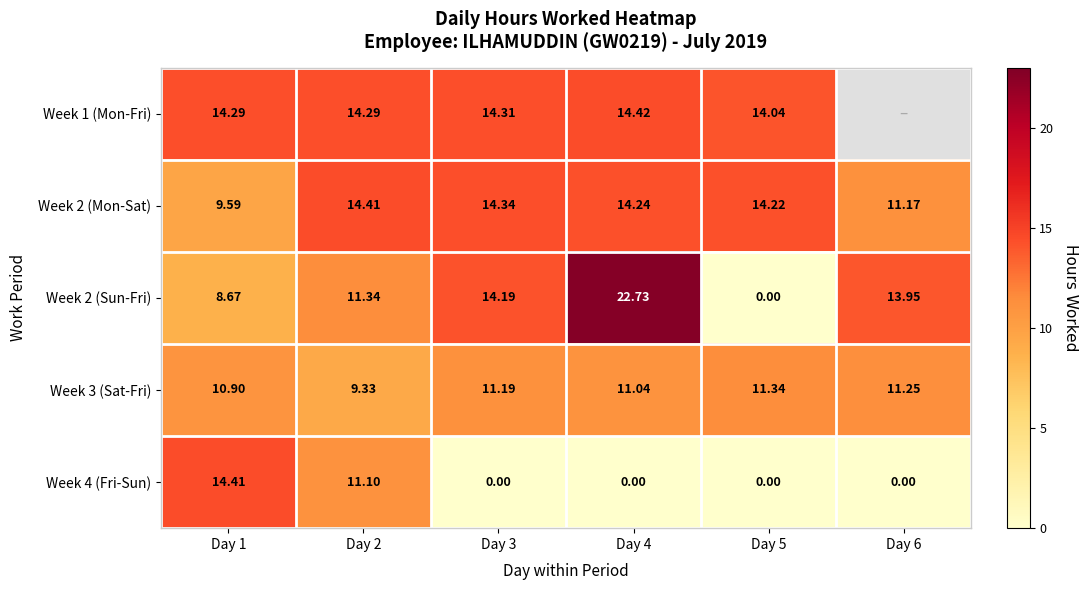

What is the spread (max minus min) of values at Day 5?

14.2